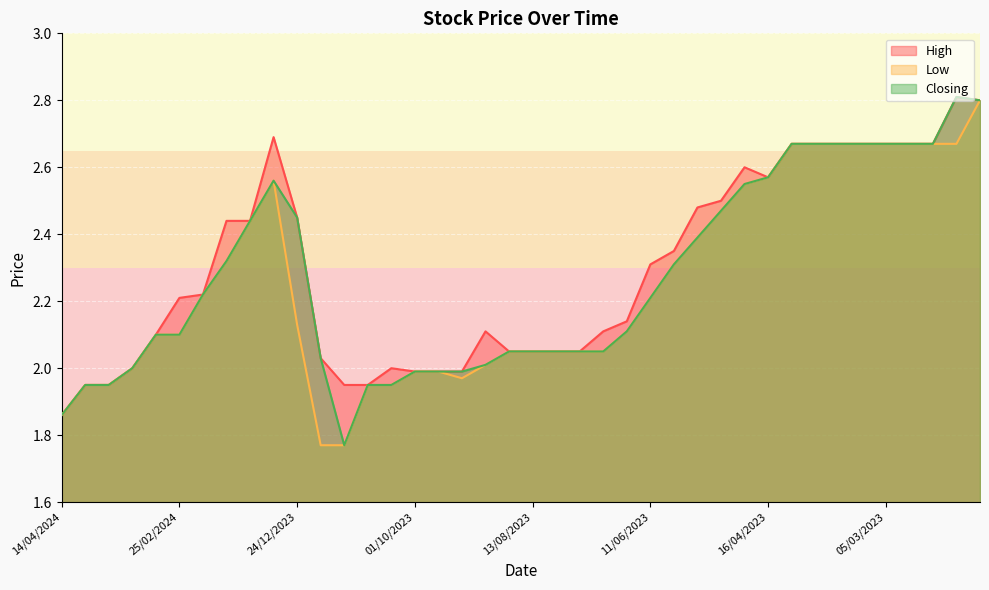

Rank the series by their average value, from highest to lowest.

High, Closing, Low